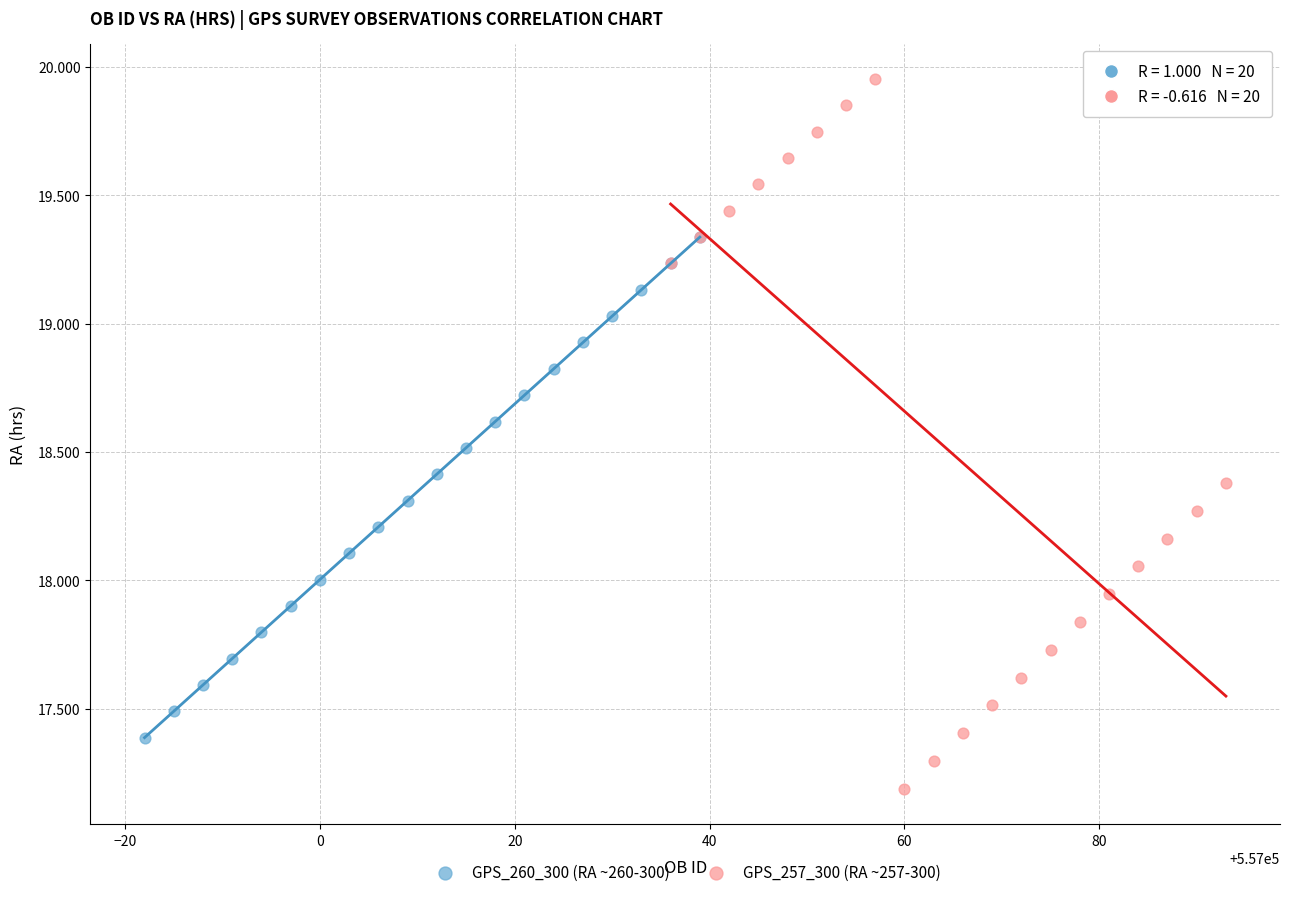

Which series has the widest spread of Y values?

GPS_257_300 (RA ~257-300)